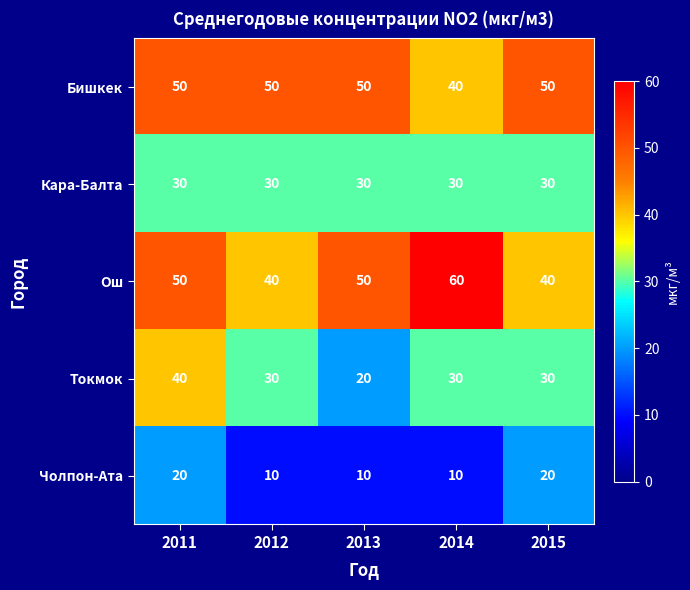

Is the value of Бишкек at 2015 greater than the value of Чолпон-Ата at 2011?

Yes